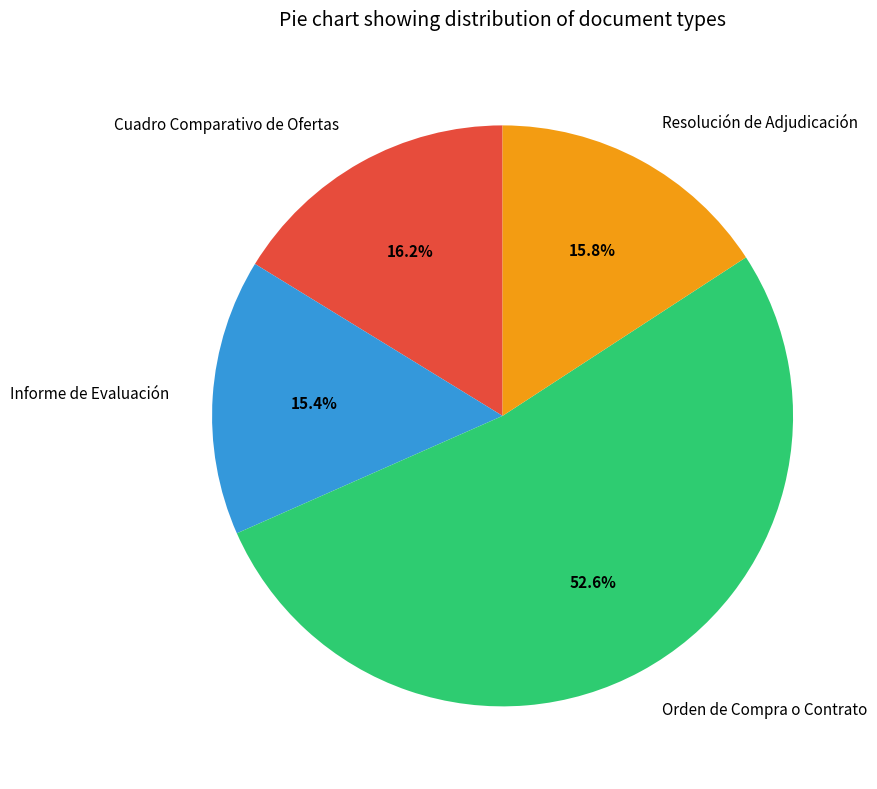

To the nearest percent, what portion does Orden de Compra o Contrato represent?

53%